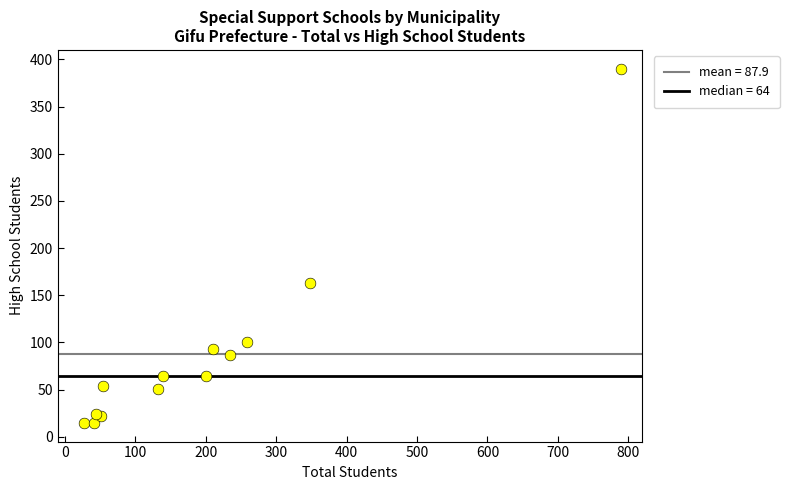

What Y value in the scatter plot is closest to 202?

163